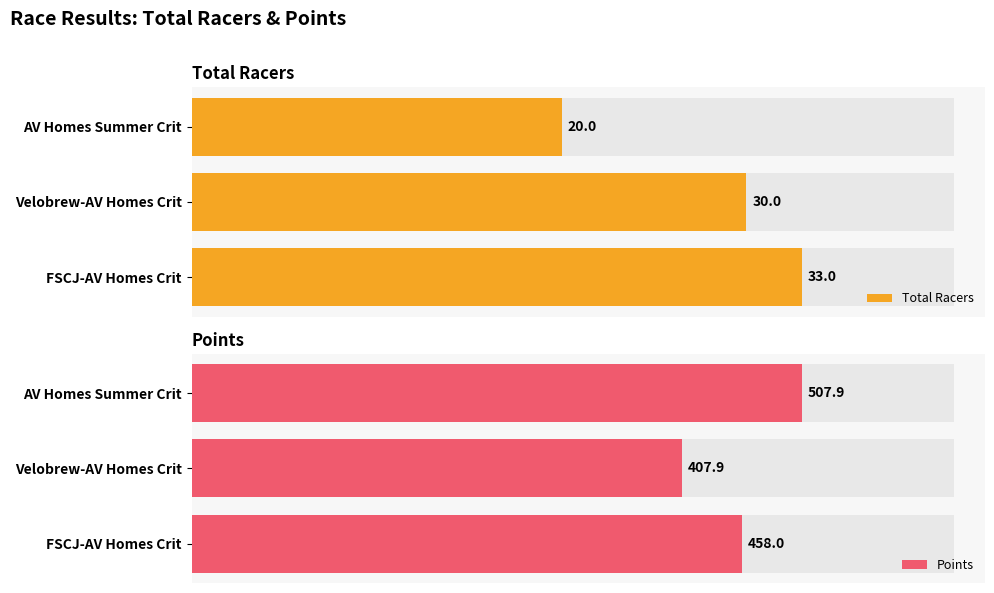

True or false: Total Racers has a value of 20.0 at AV Homes Summer Crit.

True